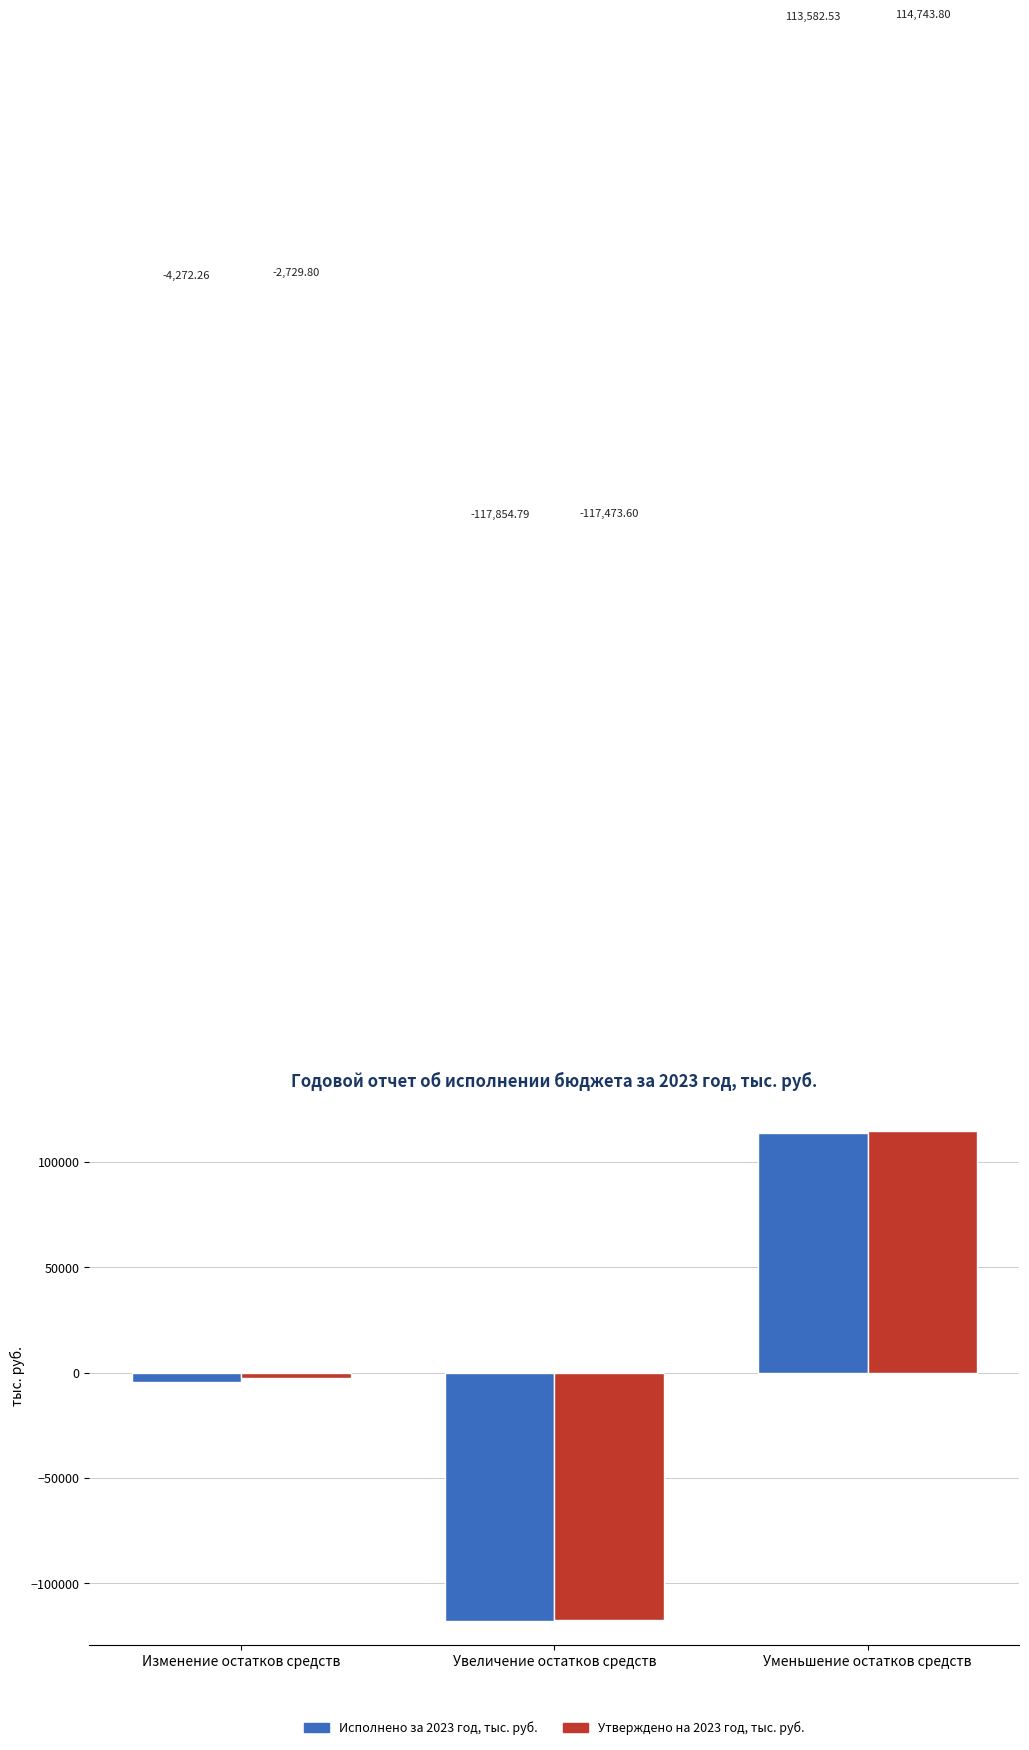

At which label is Утверждено на 2023 год, тыс. руб. closest to -1364?

Изменение остатков средств